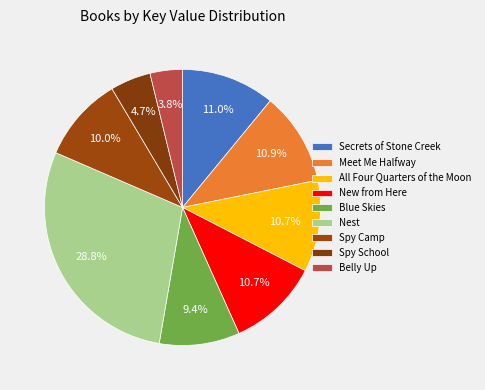

To the nearest percent, what portion does All Four Quarters of the Moon represent?

11%